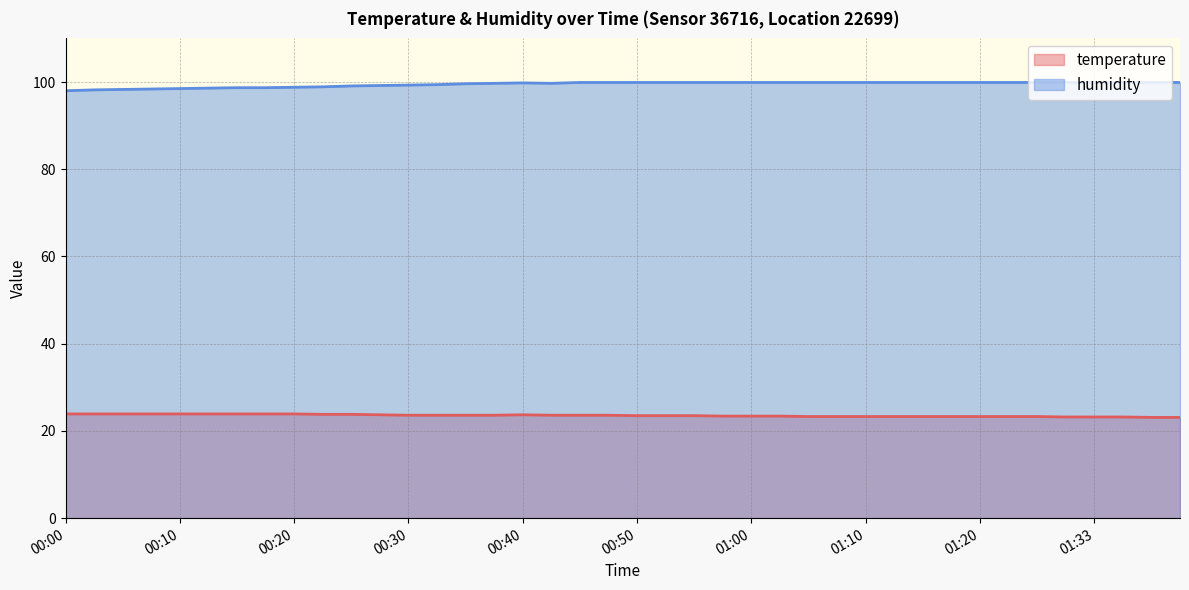

Rank the categories by humidity value from lowest to highest.

00:00, 00:02, 00:05, 00:07, 00:10, 00:12, 00:15, 00:17, 00:20, 00:22, 00:25, 00:27, 00:30, 00:32, 00:35, 00:37, 00:42, 00:40, 00:45, 00:47, 00:50, 00:52, 00:55, 00:57, 01:00, 01:02, 01:05, 01:07, 01:10, 01:12, 01:15, 01:17, 01:20, 01:25, 01:27, 01:30, 01:33, 01:35, 01:38, 01:40